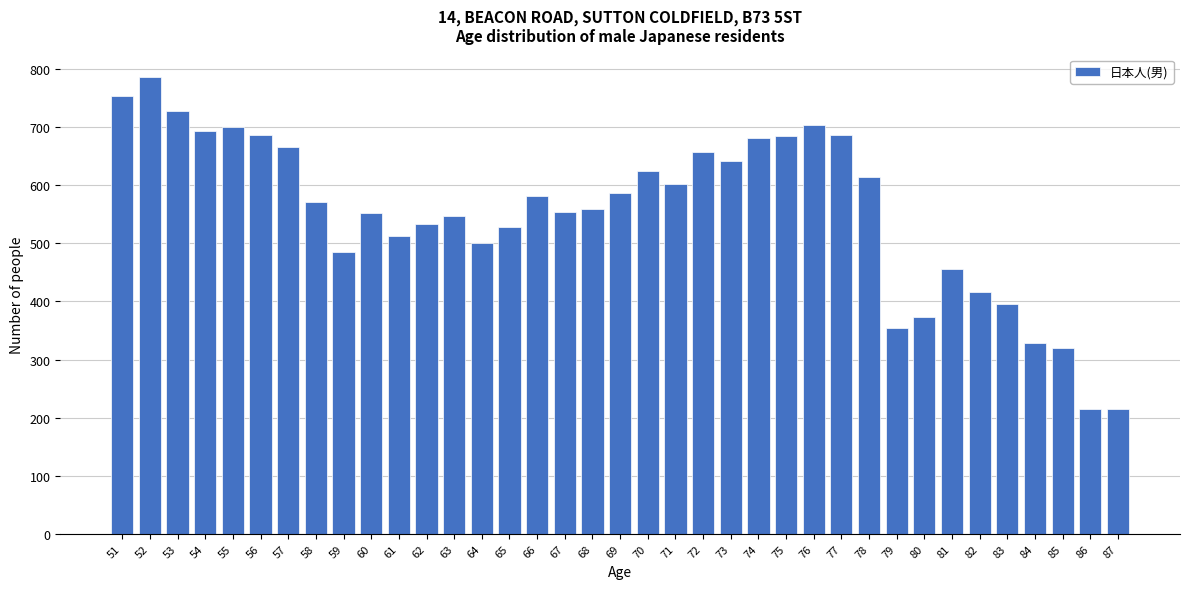

What is the sum of the values at 66 and 51?

1334